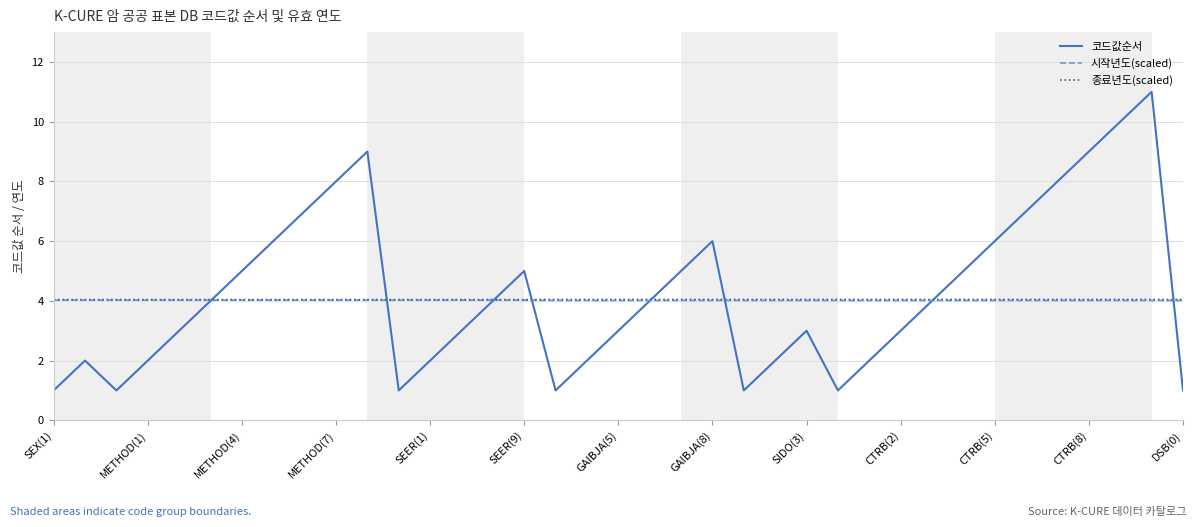

How many times do 시작년도(scaled) and 코드값순서 cross each other?

8